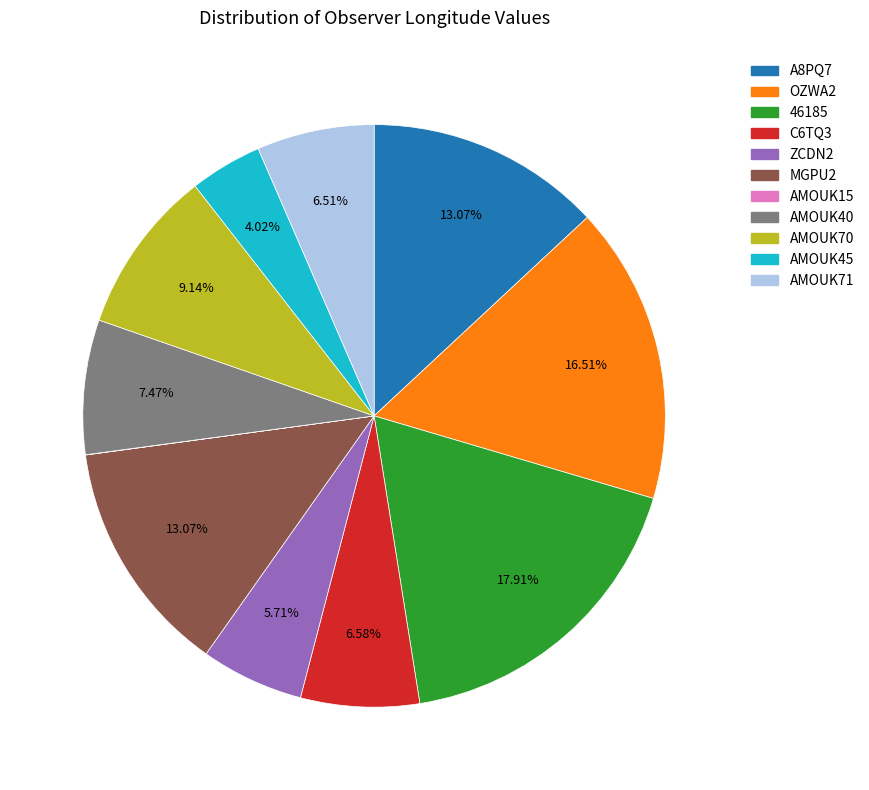

What is the ratio of the value at AMOUK71 to the value at AMOUK45?

1.6